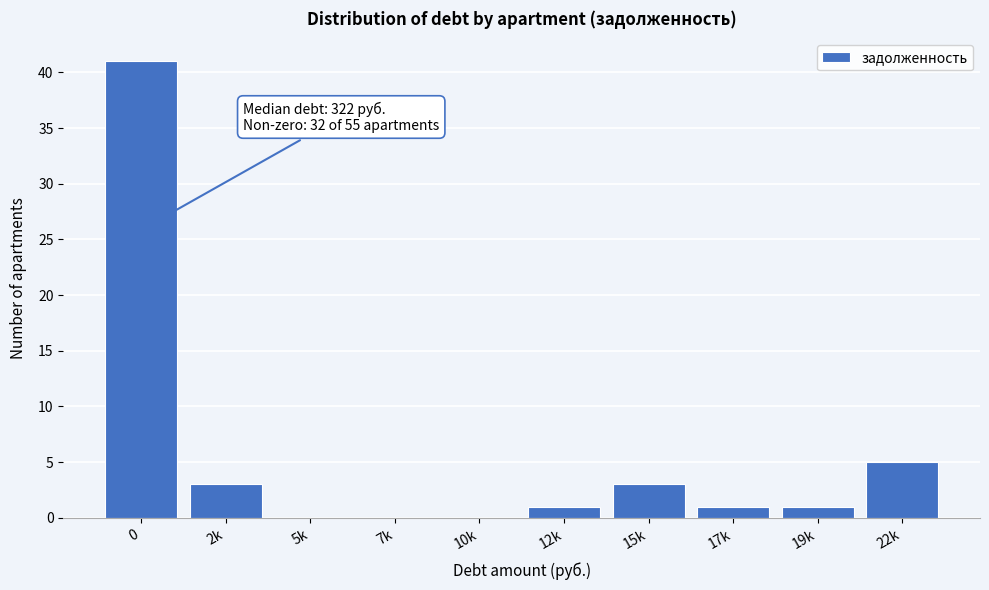

Reading left to right, what are all the values shown in this chart?

0=41	2k=3	5k=0	7k=0	10k=0	12k=1	15k=3	17k=1	19k=1	22k=5